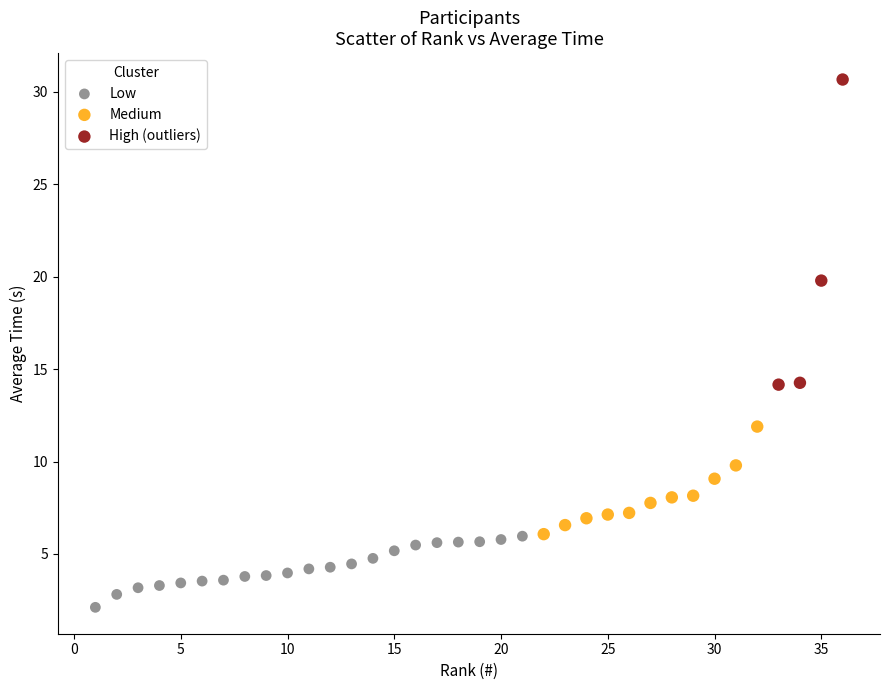

Which series has the widest spread of Y values?

High (outliers)